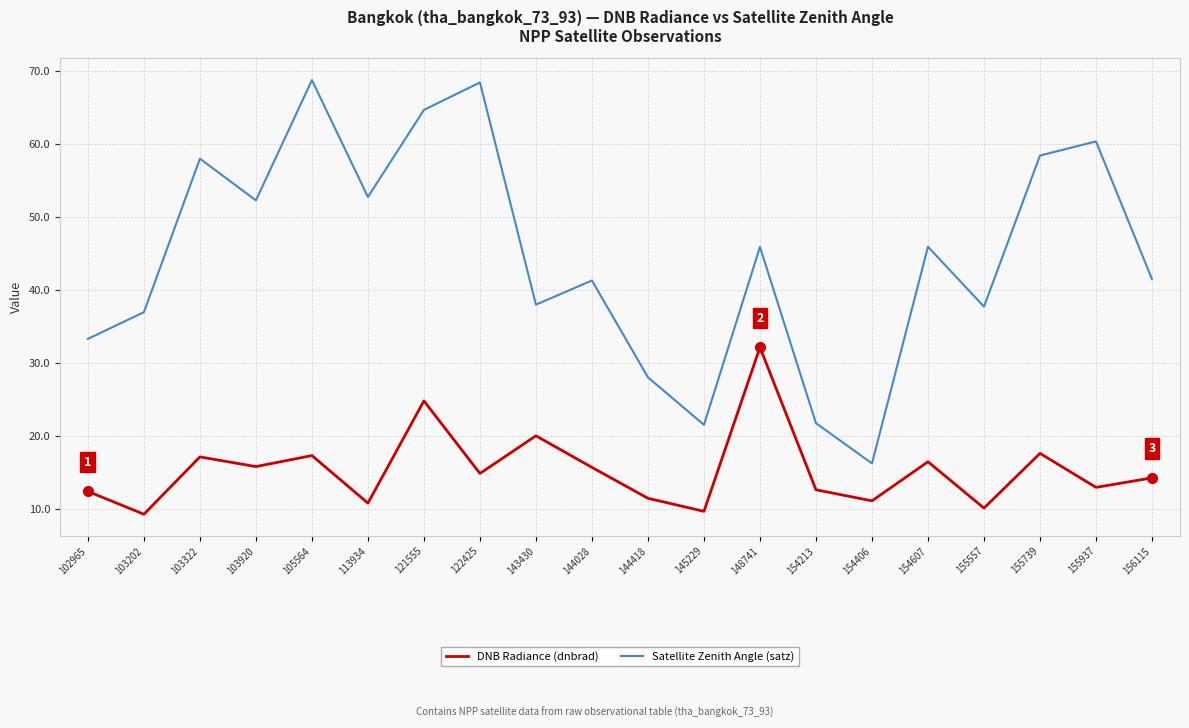

What is the sum of the DNB Radiance (dnbrad) values at 144418 and 122425?

26.4